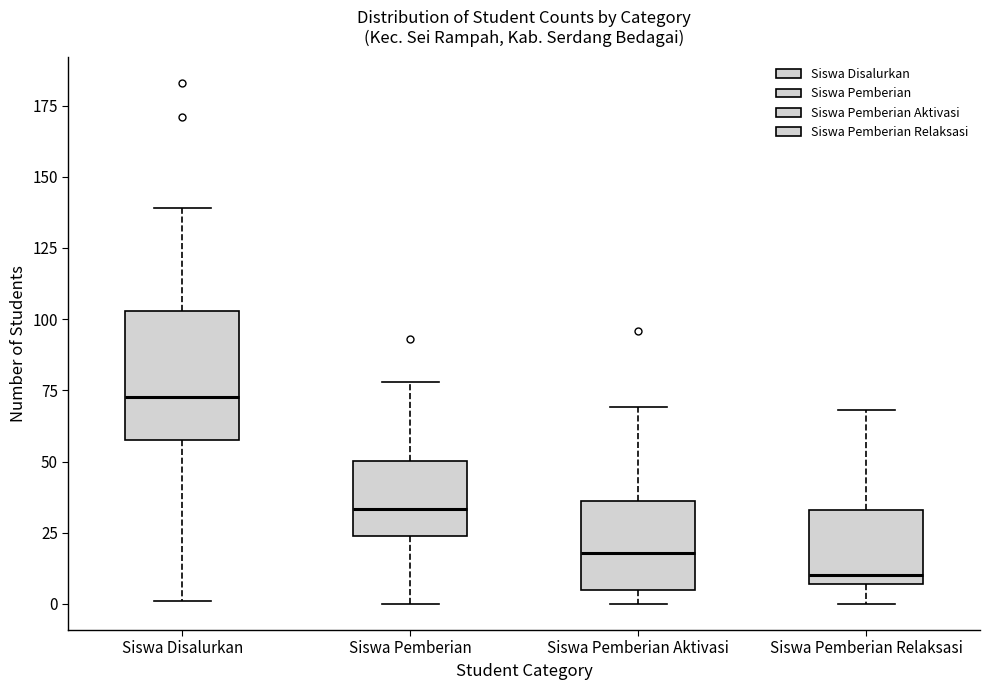

Where is the upper edge of the box for Siswa Pemberian Relaksasi on the y-axis? The values are not printed on the chart, so give them approximately, as read against the axis.

35